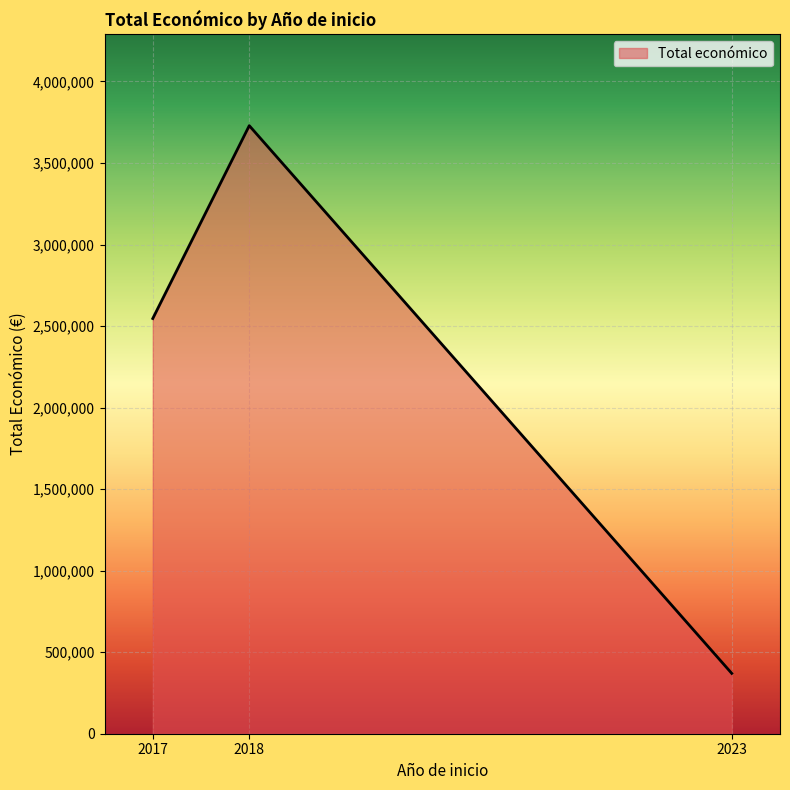

What is the minimum value shown in the chart?

370000